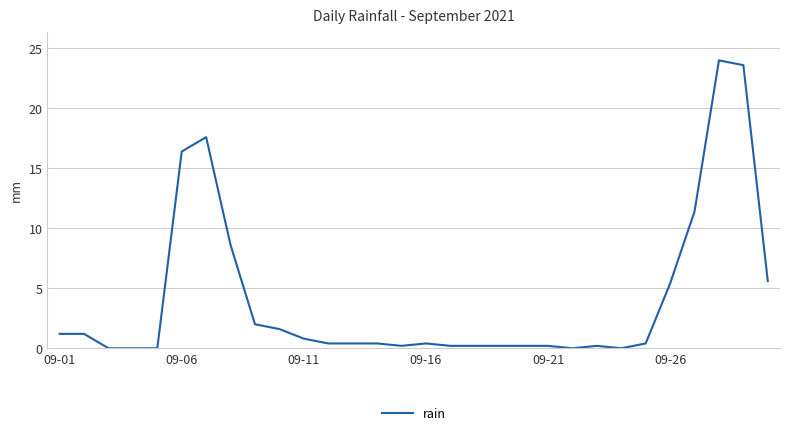

Does the chart have visible grid lines?

Yes